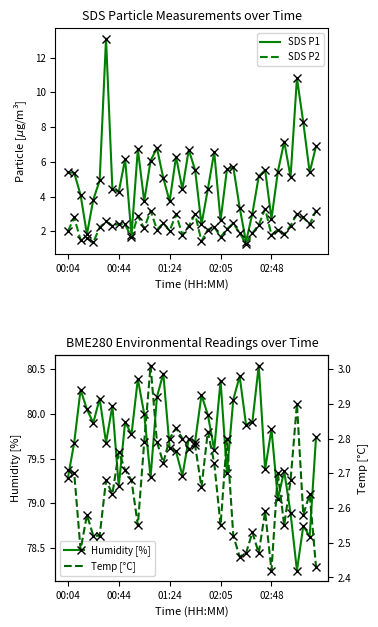

What is the total value across all series at 31?

90.8